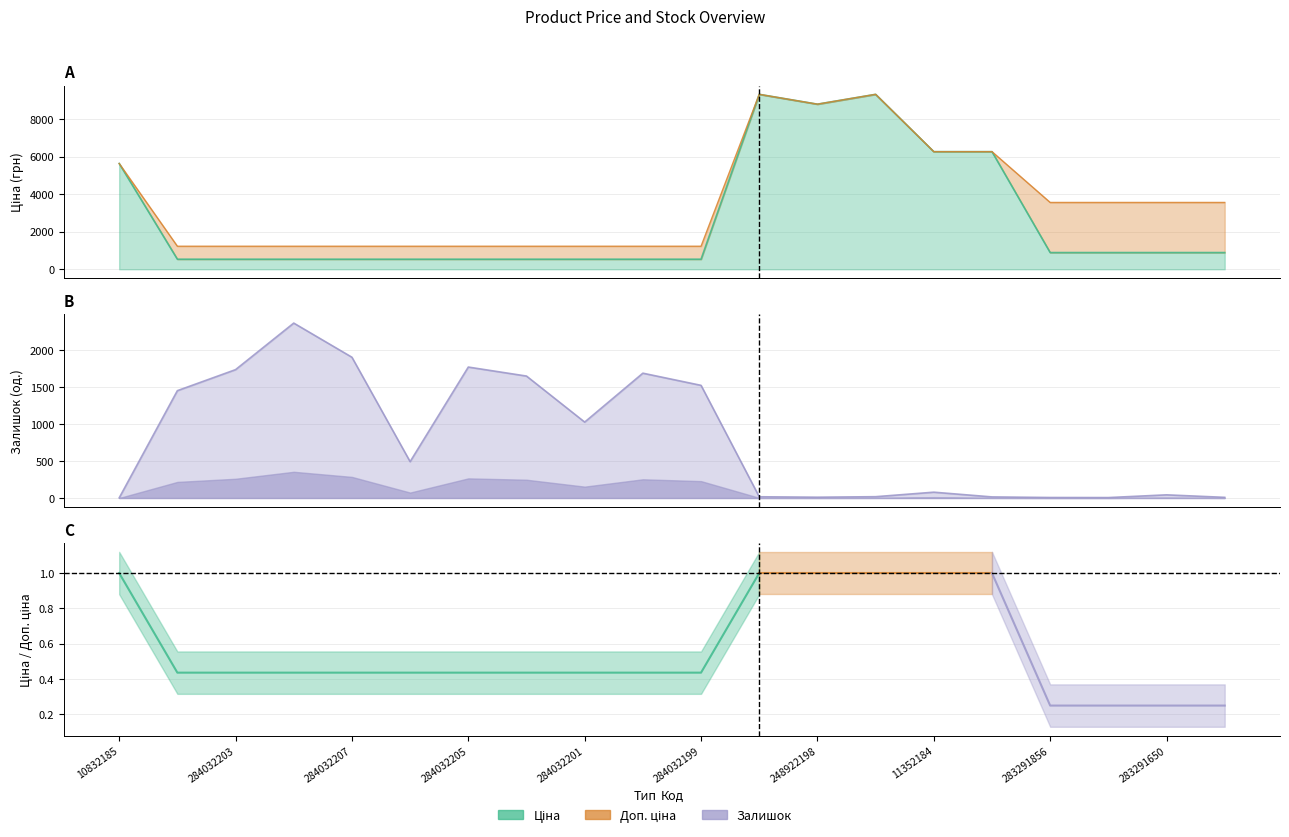

Which series has the largest total across all categories?

Доп. ціна